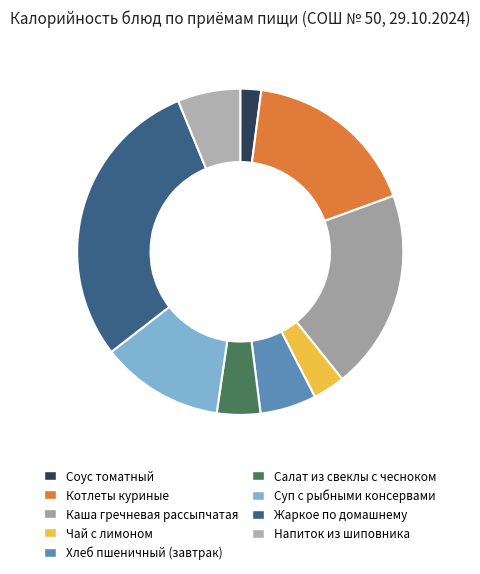

Does Чай с лимоном represent more than half of the total?

No